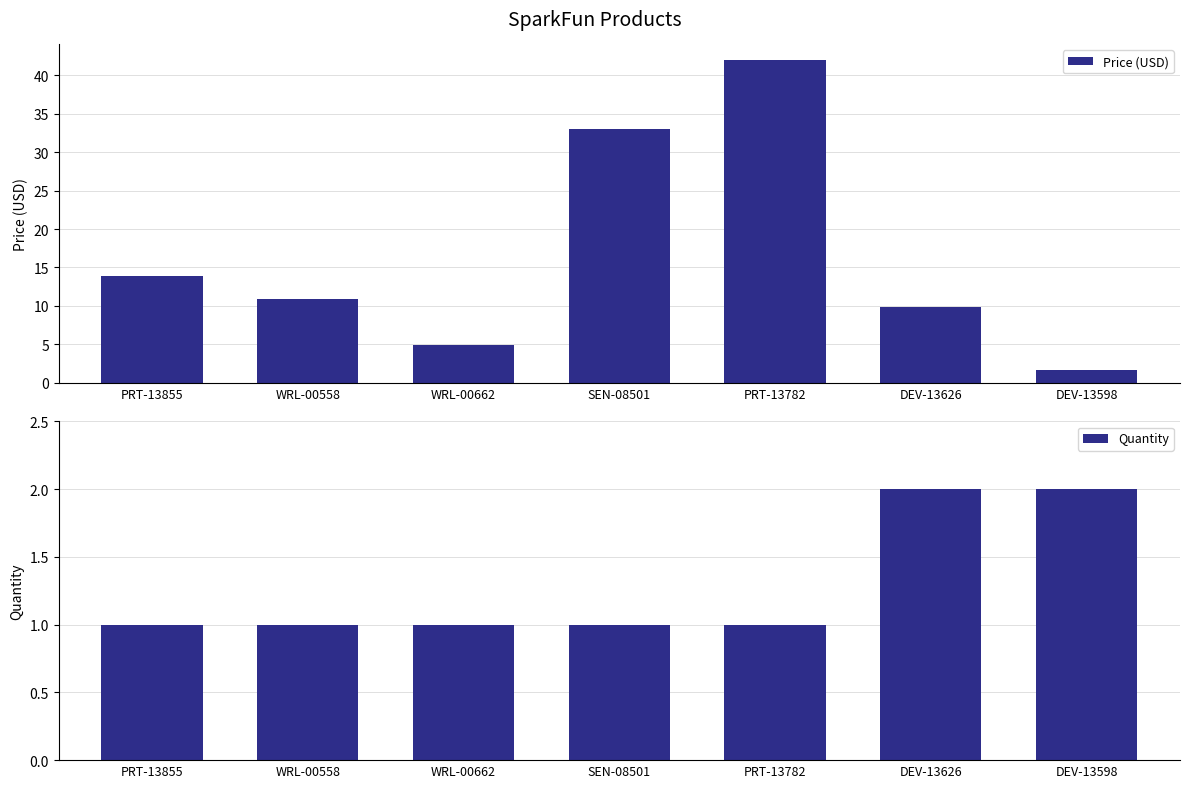

What is the difference between the second highest and second lowest values in the Quantity series?

1